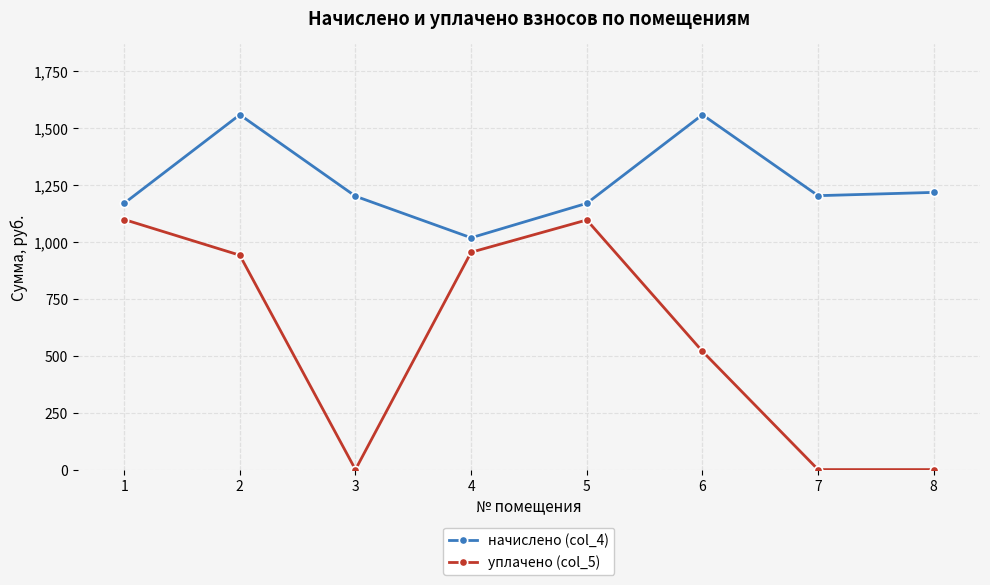

Is the value of уплачено (col_5) at 5 greater than the value of начислено (col_4) at 2?

No